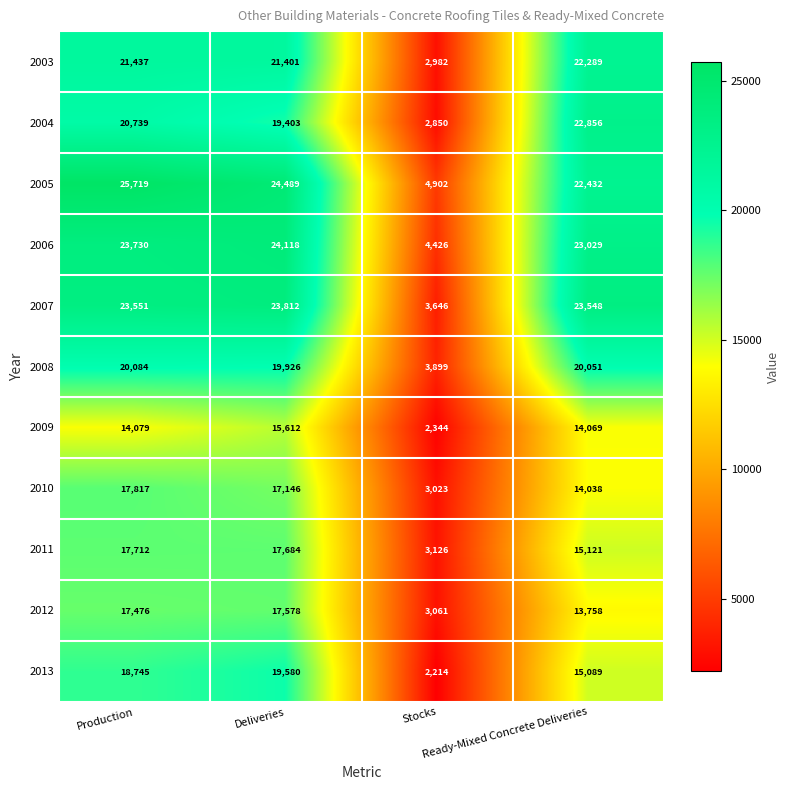

At how many categories does at least one series exceed 6367?

3